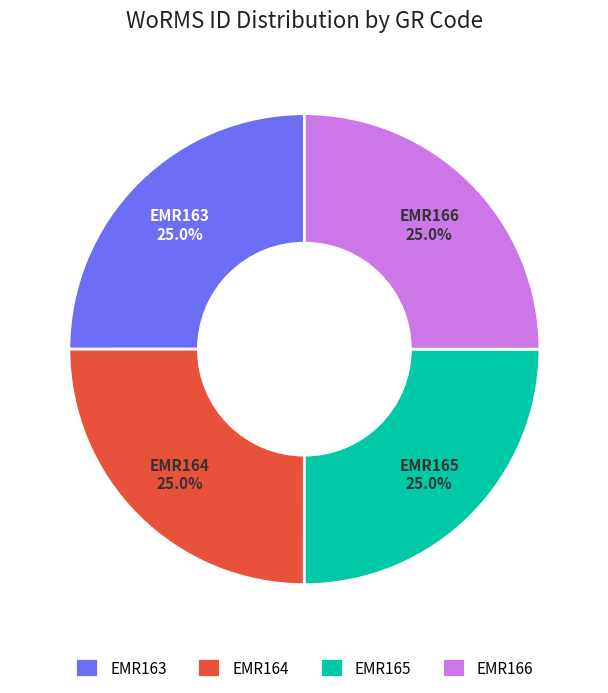

True or false: EMR163 accounts for 25% of the total.

True